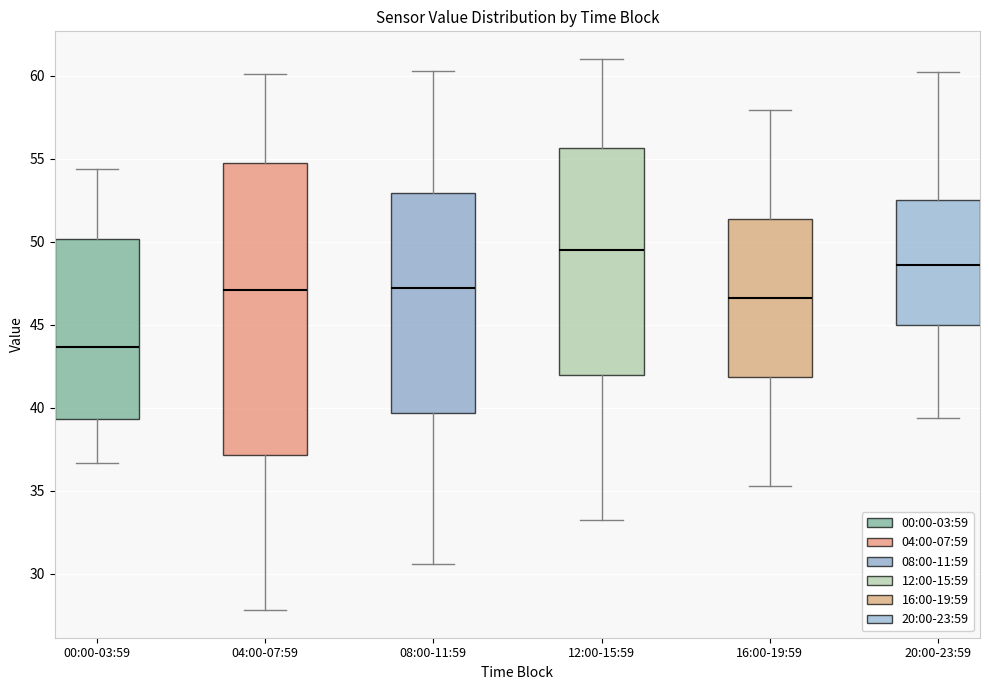

Reading left to right, read every box against the y-axis: the position of its median line, the range the box covers, and the ends of its whiskers. The values are not printed on the chart, so give them approximately, as read against the axis.

00:00-03:59: median 43.5, box 39.5 to 50.0, whiskers 36.5 to 54.5
04:00-07:59: median 47.0, box 37.0 to 54.5, whiskers 28.0 to 60.0
08:00-11:59: median 47.0, box 39.5 to 53.0, whiskers 30.5 to 60.5
12:00-15:59: median 49.5, box 42.0 to 55.5, whiskers 33.0 to 61.0
16:00-19:59: median 46.5, box 42.0 to 51.5, whiskers 35.5 to 58.0
20:00-23:59: median 48.5, box 45.0 to 52.5, whiskers 39.5 to 60.0